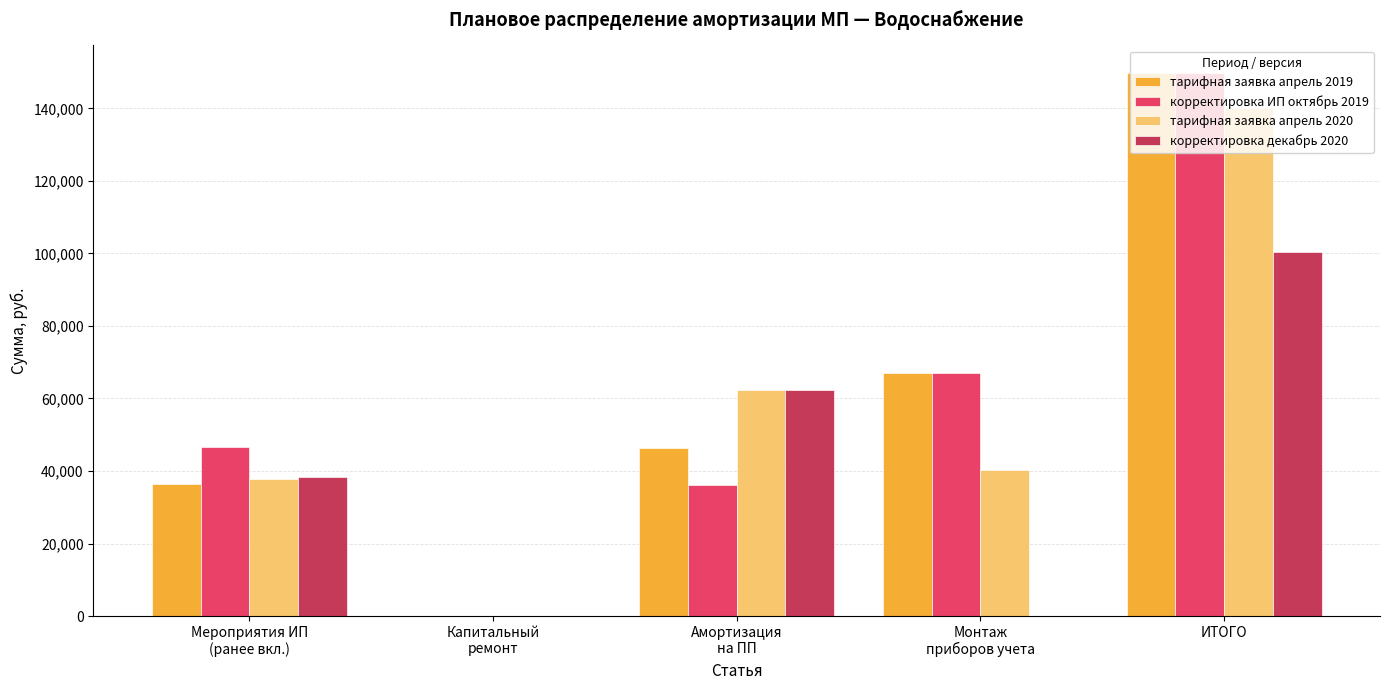

At which label is тарифная заявка апрель 2020 closest to 70060?

Амортизация
на ПП